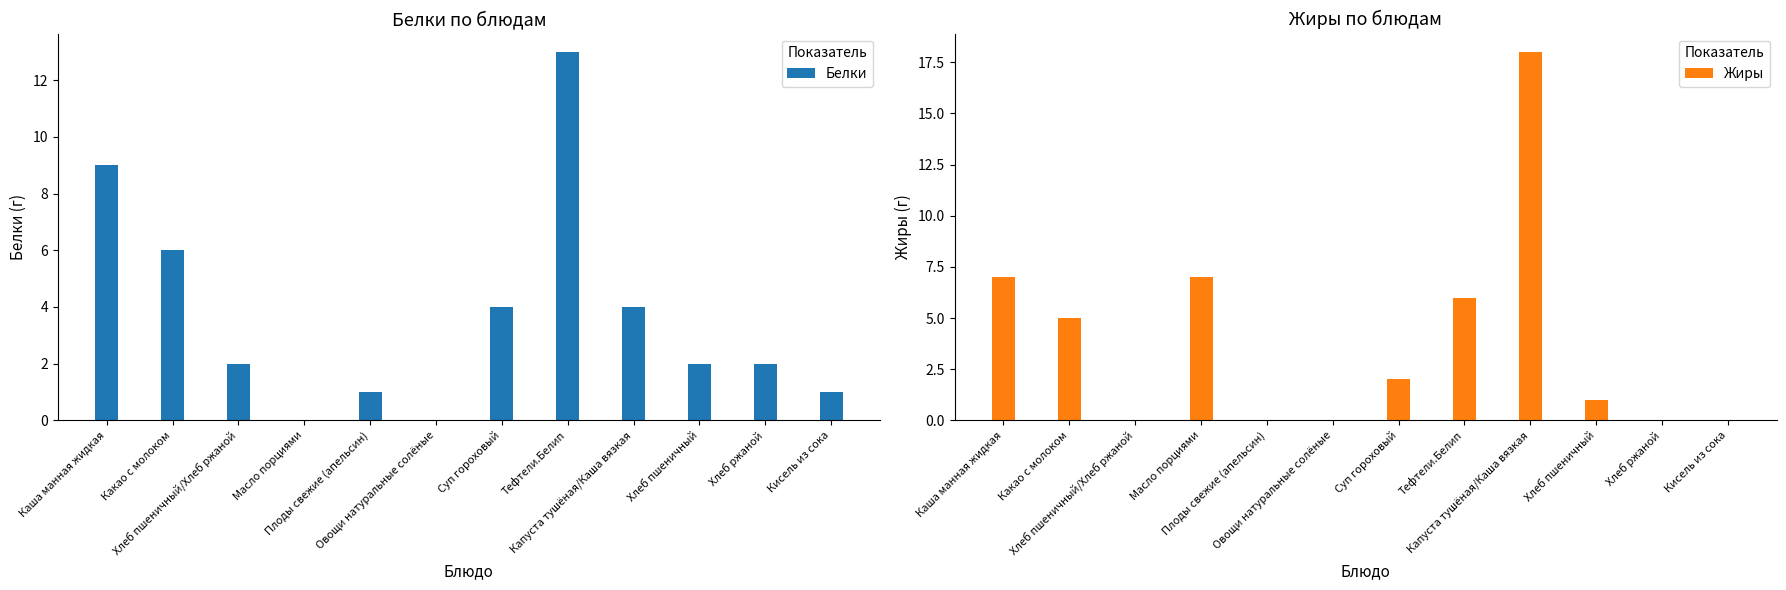

What is the maximum value for Белки?

13